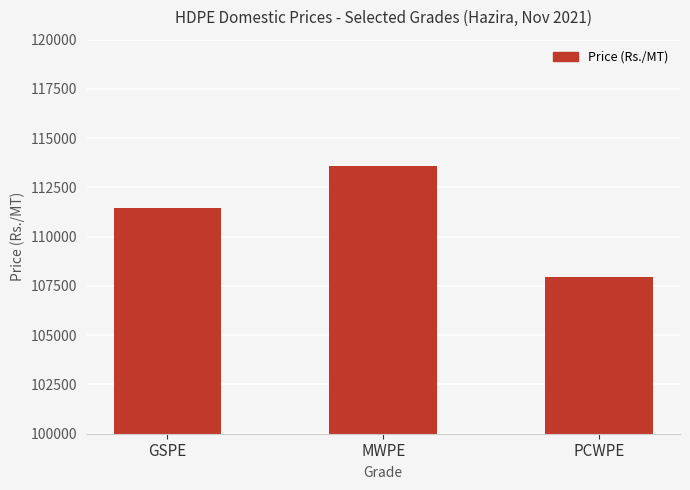

What position from the left is PCWPE?

3